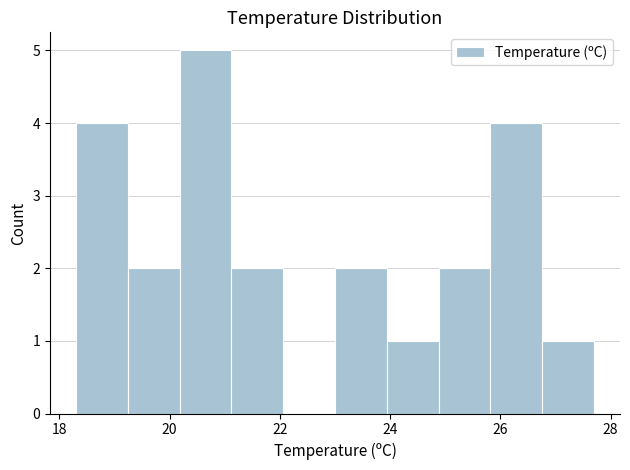

Reading left to right, transcribe this chart: for each bar, give the range it covers on the x-axis and its height. Neither the bar edges nor the heights are printed on the chart, so give them approximately, as read against the axes.

18.30 to 19.24: 4
19.24 to 20.18: 2
20.18 to 21.12: 5
21.12 to 22.06: 2
22.06 to 23.00: 0
23.00 to 23.94: 2
23.94 to 24.88: 1
24.88 to 25.82: 2
25.82 to 26.76: 4
26.76 to 27.70: 1